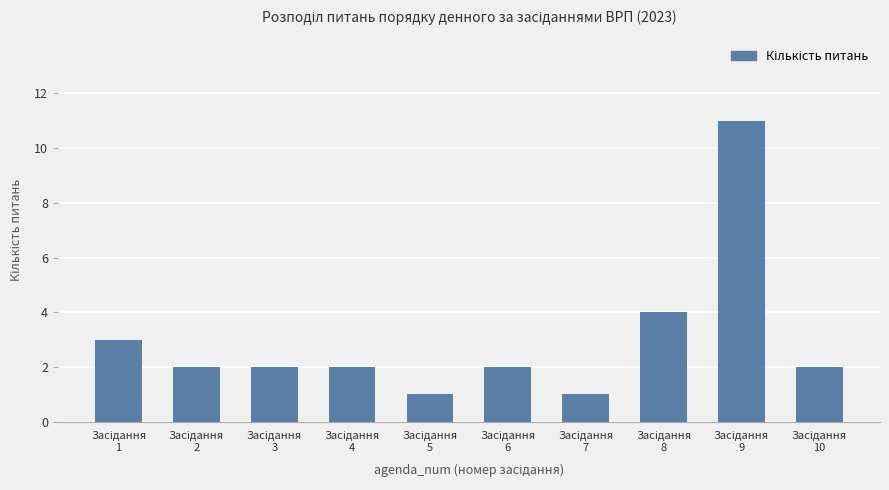

What is the greatest value displayed?

11